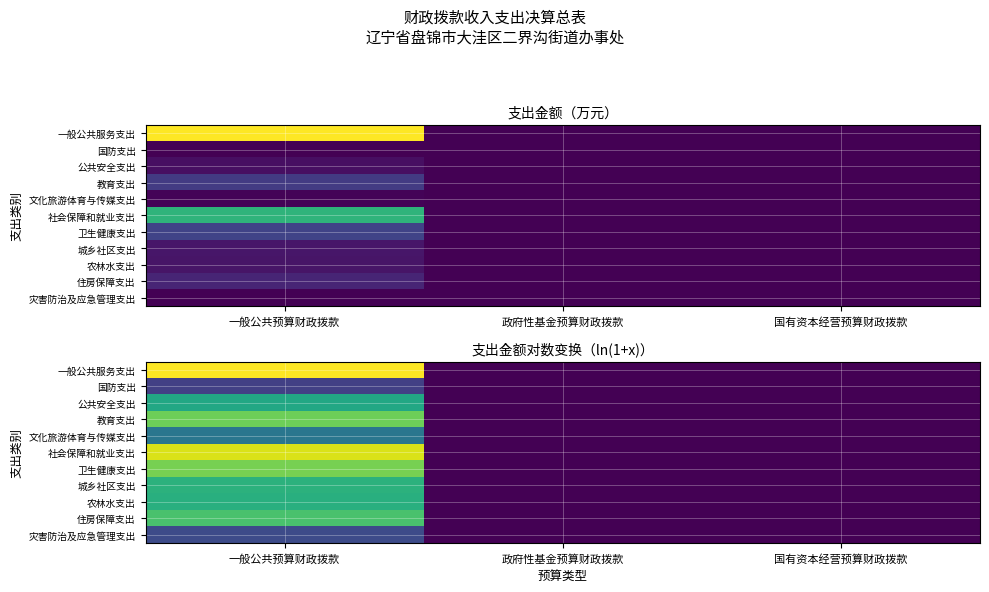

At which label does 农林水支出 reach its minimum?

政府性基金预算财政拨款